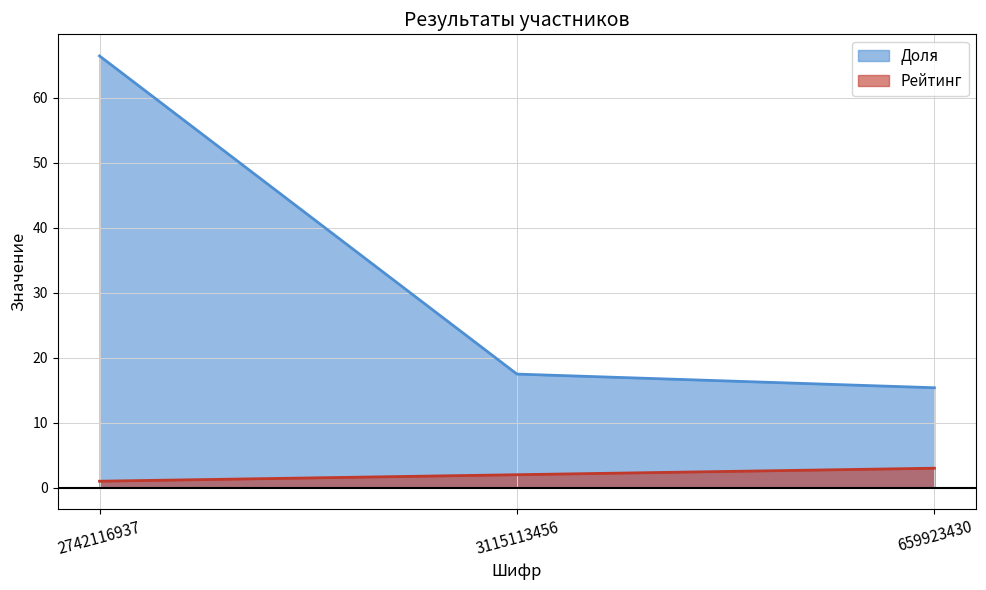

Reading left to right, list all the values displayed in this chart.

Доля: 66.4	17.5	15.4
Рейтинг: 1.0	2.0	3.0